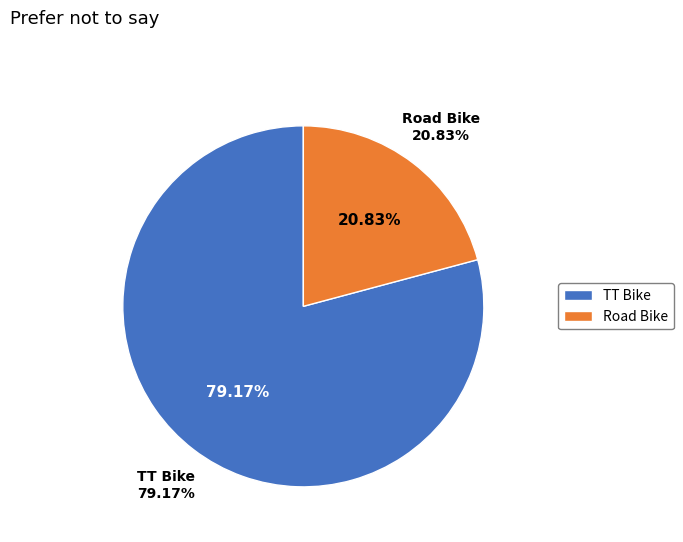

What percentage is the Road Bike slice, to the nearest percent?

21%